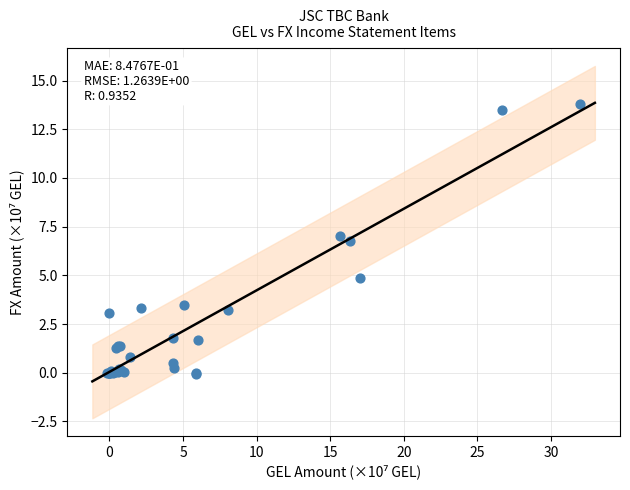

What Y value in the scatter plot is closest to 6?

6.8